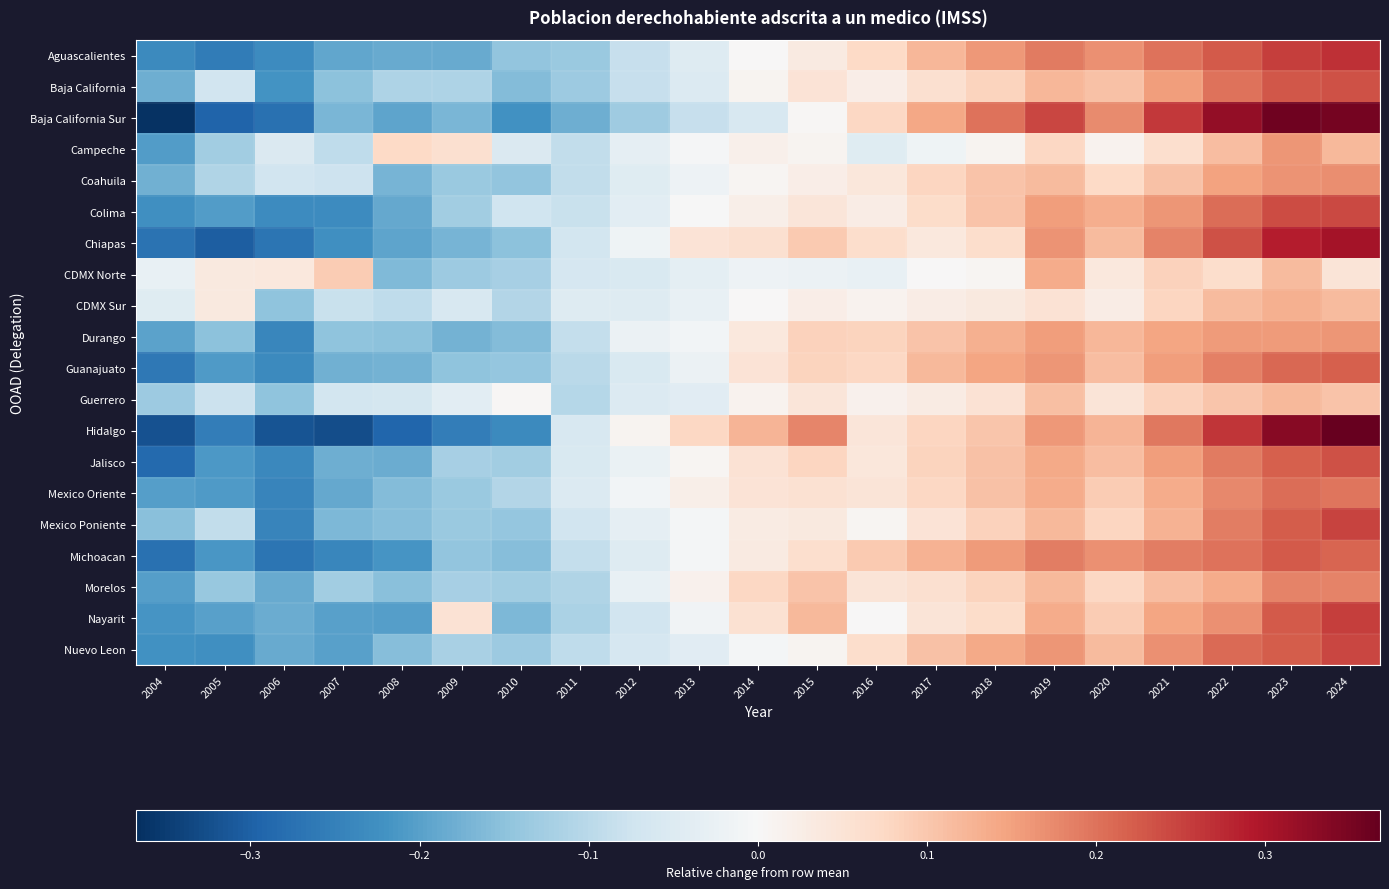

Reading left to right, extract all data points from this chart.

Aguascalientes: 2004=-0.2	2005=-0.3	2006=-0.2	2007=-0.2	2008=-0.2	2009=-0.2	2010=-0.1	2011=-0.1	2012=-0.1	2013=-0.0	2014=0.0	2015=0.0	2016=0.1	2017=0.1	2018=0.2	2019=0.2	2020=0.2	2021=0.2	2022=0.2	2023=0.3	2024=0.3
Baja California: 2004=-0.2	2005=-0.1	2006=-0.2	2007=-0.2	2008=-0.1	2009=-0.1	2010=-0.2	2011=-0.1	2012=-0.1	2013=-0.1	2014=0.0	2015=0.0	2016=0.0	2017=0.1	2018=0.1	2019=0.1	2020=0.1	2021=0.2	2022=0.2	2023=0.2	2024=0.2
Baja California Sur: 2004=-0.4	2005=-0.3	2006=-0.3	2007=-0.2	2008=-0.2	2009=-0.2	2010=-0.2	2011=-0.2	2012=-0.1	2013=-0.1	2014=-0.1	2015=0.0	2016=0.1	2017=0.1	2018=0.2	2019=0.2	2020=0.2	2021=0.3	2022=0.3	2023=0.4	2024=0.4
Campeche: 2004=-0.2	2005=-0.1	2006=-0.1	2007=-0.1	2008=0.1	2009=0.1	2010=-0.1	2011=-0.1	2012=-0.0	2013=-0.0	2014=0.0	2015=0.0	2016=-0.0	2017=-0.0	2018=0.0	2019=0.1	2020=0.0	2021=0.1	2022=0.1	2023=0.2	2024=0.1
Coahuila: 2004=-0.2	2005=-0.1	2006=-0.1	2007=-0.1	2008=-0.2	2009=-0.1	2010=-0.1	2011=-0.1	2012=-0.0	2013=-0.0	2014=0.0	2015=0.0	2016=0.0	2017=0.1	2018=0.1	2019=0.1	2020=0.1	2021=0.1	2022=0.1	2023=0.2	2024=0.2
Colima: 2004=-0.2	2005=-0.2	2006=-0.2	2007=-0.2	2008=-0.2	2009=-0.1	2010=-0.1	2011=-0.1	2012=-0.0	2013=-0.0	2014=0.0	2015=0.0	2016=0.0	2017=0.1	2018=0.1	2019=0.2	2020=0.1	2021=0.2	2022=0.2	2023=0.2	2024=0.2
Chiapas: 2004=-0.3	2005=-0.3	2006=-0.3	2007=-0.2	2008=-0.2	2009=-0.2	2010=-0.2	2011=-0.1	2012=-0.0	2013=0.0	2014=0.1	2015=0.1	2016=0.1	2017=0.0	2018=0.1	2019=0.2	2020=0.1	2021=0.2	2022=0.2	2023=0.3	2024=0.3
CDMX Norte: 2004=-0.0	2005=0.0	2006=0.0	2007=0.1	2008=-0.2	2009=-0.1	2010=-0.1	2011=-0.1	2012=-0.1	2013=-0.0	2014=-0.0	2015=-0.0	2016=-0.0	2017=0.0	2018=0.0	2019=0.1	2020=0.0	2021=0.1	2022=0.1	2023=0.1	2024=0.0
CDMX Sur: 2004=-0.0	2005=0.0	2006=-0.1	2007=-0.1	2008=-0.1	2009=-0.1	2010=-0.1	2011=-0.0	2012=-0.0	2013=-0.0	2014=0.0	2015=0.0	2016=0.0	2017=0.0	2018=0.0	2019=0.1	2020=0.0	2021=0.1	2022=0.1	2023=0.1	2024=0.1
Durango: 2004=-0.2	2005=-0.2	2006=-0.2	2007=-0.1	2008=-0.2	2009=-0.2	2010=-0.2	2011=-0.1	2012=-0.0	2013=-0.0	2014=0.0	2015=0.1	2016=0.1	2017=0.1	2018=0.1	2019=0.2	2020=0.1	2021=0.1	2022=0.2	2023=0.2	2024=0.2
Guanajuato: 2004=-0.3	2005=-0.2	2006=-0.2	2007=-0.2	2008=-0.2	2009=-0.1	2010=-0.1	2011=-0.1	2012=-0.1	2013=-0.0	2014=0.1	2015=0.1	2016=0.1	2017=0.1	2018=0.1	2019=0.2	2020=0.1	2021=0.2	2022=0.2	2023=0.2	2024=0.2
Guerrero: 2004=-0.1	2005=-0.1	2006=-0.1	2007=-0.1	2008=-0.1	2009=-0.0	2010=0.0	2011=-0.1	2012=-0.0	2013=-0.0	2014=0.0	2015=0.0	2016=0.0	2017=0.0	2018=0.1	2019=0.1	2020=0.0	2021=0.1	2022=0.1	2023=0.1	2024=0.1
Hidalgo: 2004=-0.3	2005=-0.3	2006=-0.3	2007=-0.3	2008=-0.3	2009=-0.3	2010=-0.2	2011=-0.1	2012=0.0	2013=0.1	2014=0.1	2015=0.2	2016=0.0	2017=0.1	2018=0.1	2019=0.2	2020=0.1	2021=0.2	2022=0.3	2023=0.3	2024=0.4
Jalisco: 2004=-0.3	2005=-0.2	2006=-0.2	2007=-0.2	2008=-0.2	2009=-0.1	2010=-0.1	2011=-0.1	2012=-0.0	2013=0.0	2014=0.1	2015=0.1	2016=0.0	2017=0.1	2018=0.1	2019=0.1	2020=0.1	2021=0.2	2022=0.2	2023=0.2	2024=0.2
Mexico Oriente: 2004=-0.2	2005=-0.2	2006=-0.2	2007=-0.2	2008=-0.2	2009=-0.1	2010=-0.1	2011=-0.0	2012=-0.0	2013=0.0	2014=0.0	2015=0.1	2016=0.0	2017=0.1	2018=0.1	2019=0.1	2020=0.1	2021=0.1	2022=0.2	2023=0.2	2024=0.2
Mexico Poniente: 2004=-0.2	2005=-0.1	2006=-0.2	2007=-0.2	2008=-0.2	2009=-0.1	2010=-0.1	2011=-0.1	2012=-0.0	2013=-0.0	2014=0.0	2015=0.0	2016=0.0	2017=0.1	2018=0.1	2019=0.1	2020=0.1	2021=0.1	2022=0.2	2023=0.2	2024=0.2
Michoacan: 2004=-0.3	2005=-0.2	2006=-0.3	2007=-0.2	2008=-0.2	2009=-0.1	2010=-0.2	2011=-0.1	2012=-0.0	2013=-0.0	2014=0.0	2015=0.1	2016=0.1	2017=0.1	2018=0.2	2019=0.2	2020=0.2	2021=0.2	2022=0.2	2023=0.2	2024=0.2
Morelos: 2004=-0.2	2005=-0.1	2006=-0.2	2007=-0.1	2008=-0.2	2009=-0.1	2010=-0.1	2011=-0.1	2012=-0.0	2013=0.0	2014=0.1	2015=0.1	2016=0.0	2017=0.1	2018=0.1	2019=0.1	2020=0.1	2021=0.1	2022=0.1	2023=0.2	2024=0.2
Nayarit: 2004=-0.2	2005=-0.2	2006=-0.2	2007=-0.2	2008=-0.2	2009=0.1	2010=-0.2	2011=-0.1	2012=-0.1	2013=-0.0	2014=0.1	2015=0.1	2016=0.0	2017=0.0	2018=0.1	2019=0.1	2020=0.1	2021=0.1	2022=0.2	2023=0.2	2024=0.3
Nuevo Leon: 2004=-0.2	2005=-0.2	2006=-0.2	2007=-0.2	2008=-0.2	2009=-0.1	2010=-0.1	2011=-0.1	2012=-0.1	2013=-0.0	2014=-0.0	2015=0.0	2016=0.1	2017=0.1	2018=0.1	2019=0.2	2020=0.1	2021=0.2	2022=0.2	2023=0.2	2024=0.2